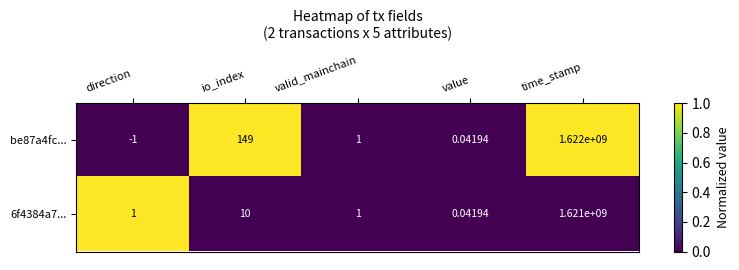

Between direction and value, which series saw the biggest shift?

be87a4fc...